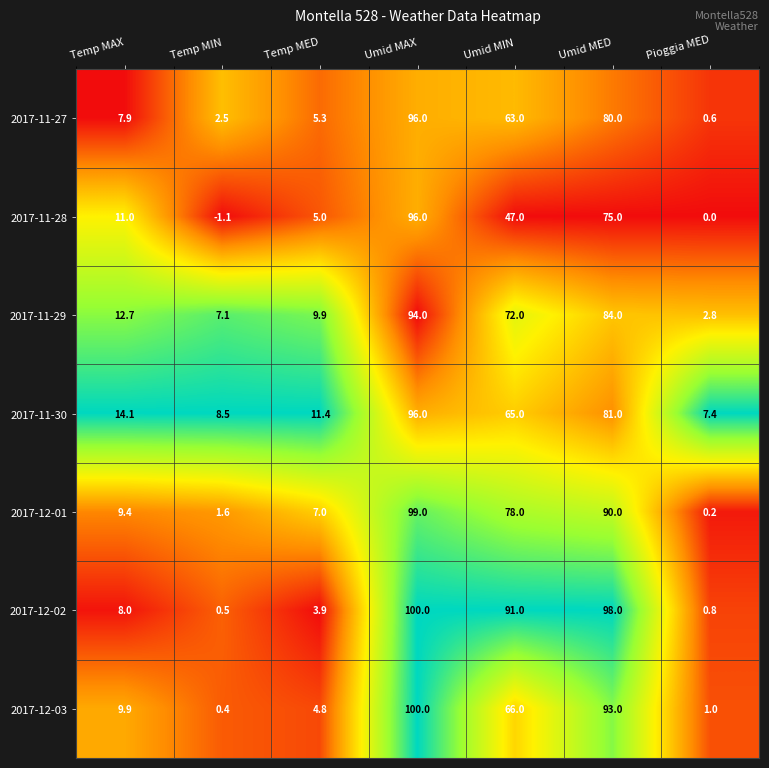

Between Umid MED and Pioggia MED, which series saw the biggest shift?

2017-12-02